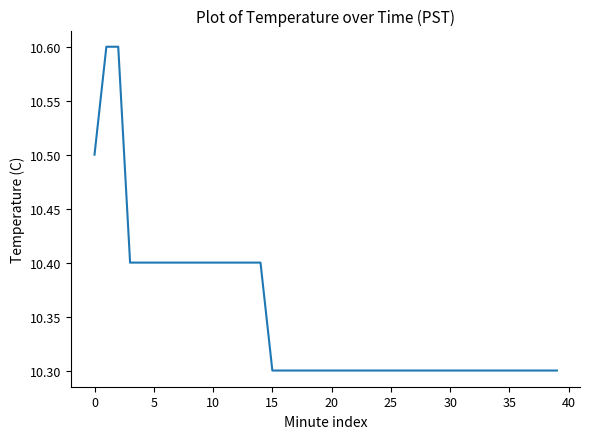

How many values are between 10 and 11?

40